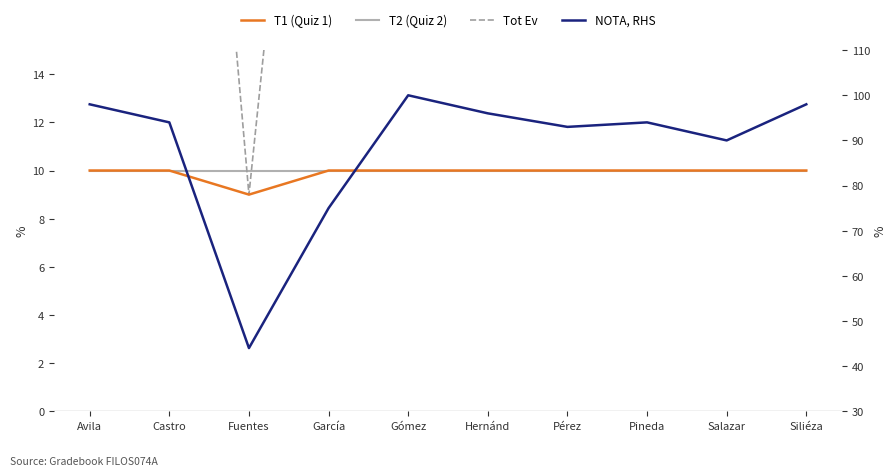

Reading left to right, extract all data points from this chart.

T1 (Quiz 1): Avila=10	Castro=10	Fuentes=9	García=10	Gómez=10	Hernánd=10	Pérez=10	Pineda=10	Salazar=10	Siliéza=10
T2 (Quiz 2): Avila=10	Castro=10	Fuentes=10	García=10	Gómez=10	Hernánd=10	Pérez=10	Pineda=10	Salazar=10	Siliéza=10
Tot Ev: Avila=50	Castro=47	Fuentes=9	García=41	Gómez=50	Hernánd=47	Pérez=47	Pineda=48	Salazar=46	Siliéza=50
NOTA, RHS: Avila=98	Castro=94	Fuentes=44	García=75	Gómez=100	Hernánd=96	Pérez=93	Pineda=94	Salazar=90	Siliéza=98